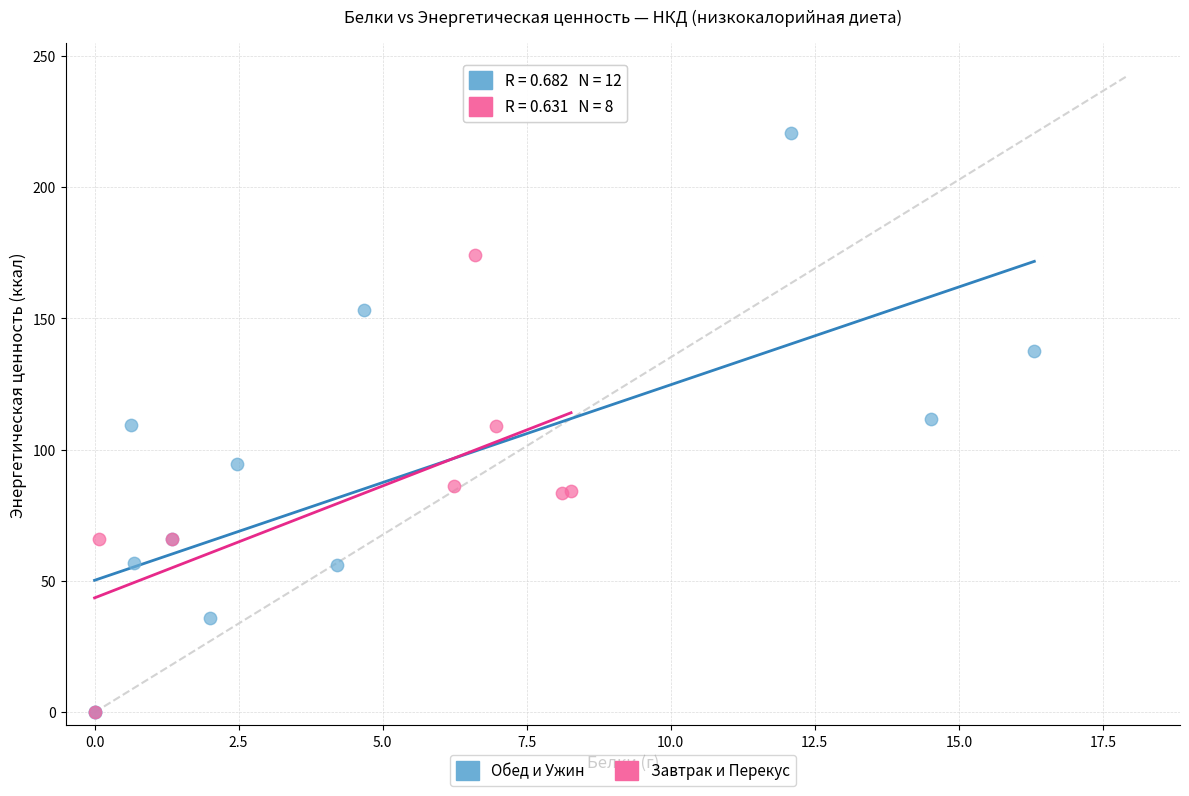

Which series reaches the maximum Y coordinate?

Обед и Ужин